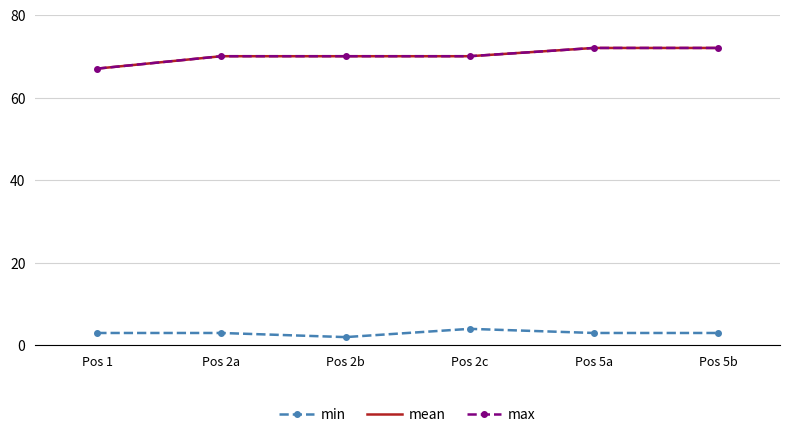

What is the label of the 3rd point from the right?

Pos 2c